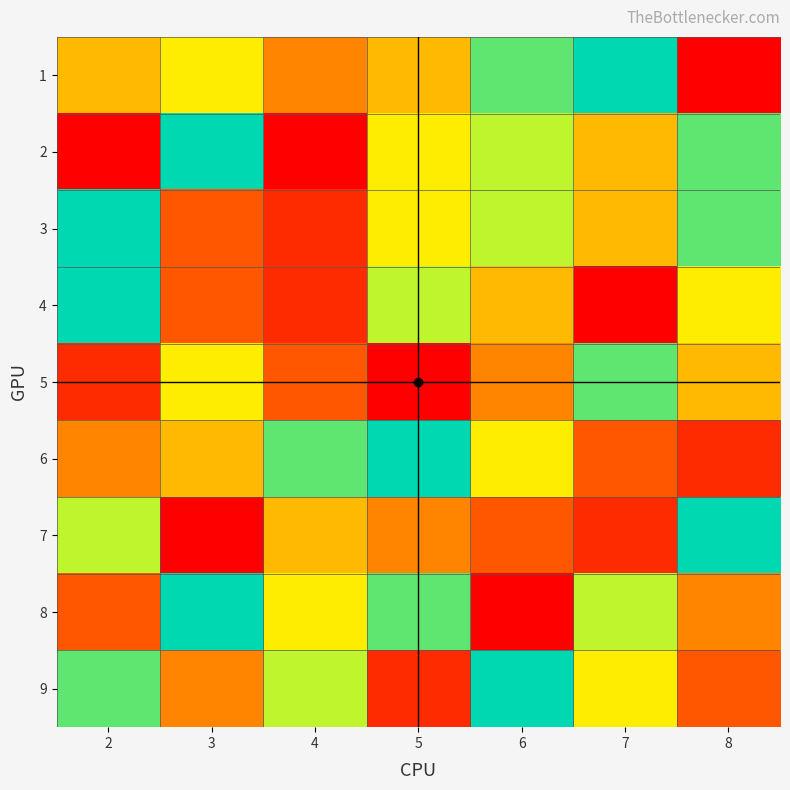

List the series in order of their peak value, lowest first.

5, 1, 2, 3, 4, 6, 7, 8, 9